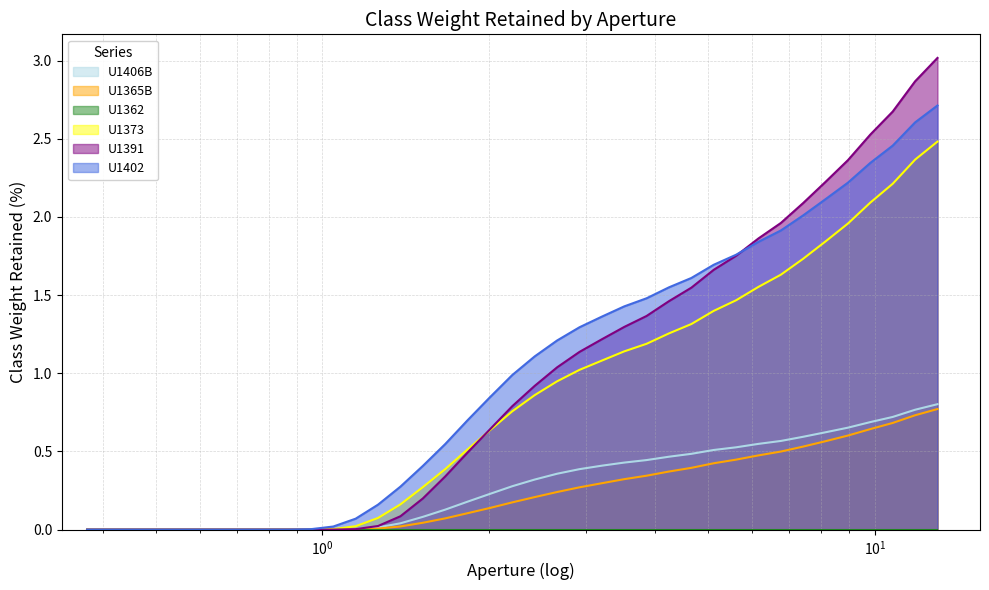

Which series has the widest spread of values?

U1391